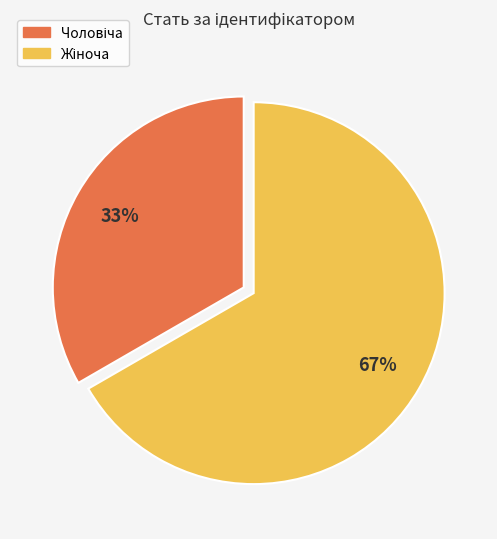

Is there a majority slice in this chart?

Yes